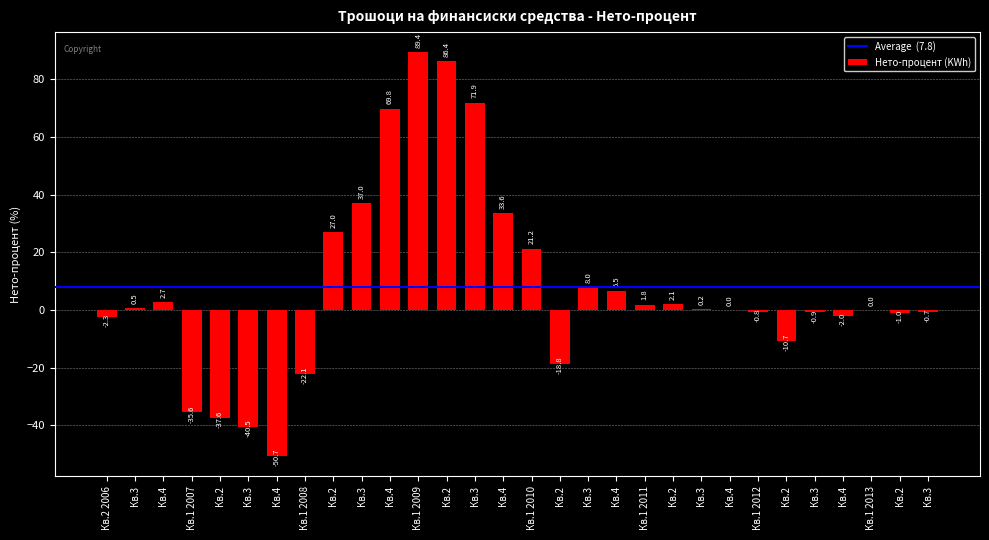

How many series are shown in this chart?

1